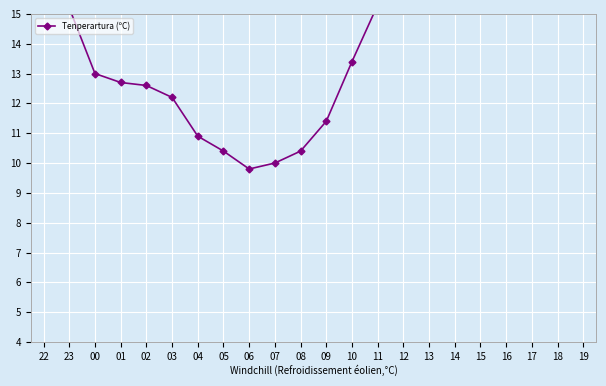

Rank the categories by value from highest to lowest.

19, 17, 18, 15, 16, 14, 13, 12, 22, 11, 23, 10, 00, 01, 02, 03, 09, 04, 05, 08, 07, 06